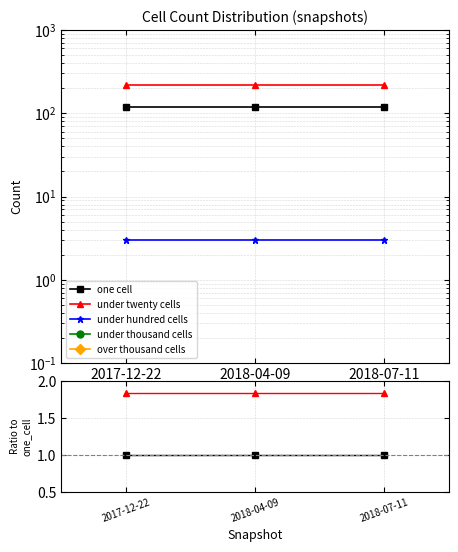

At which label does under twenty cells reach its peak?

2017-12-22